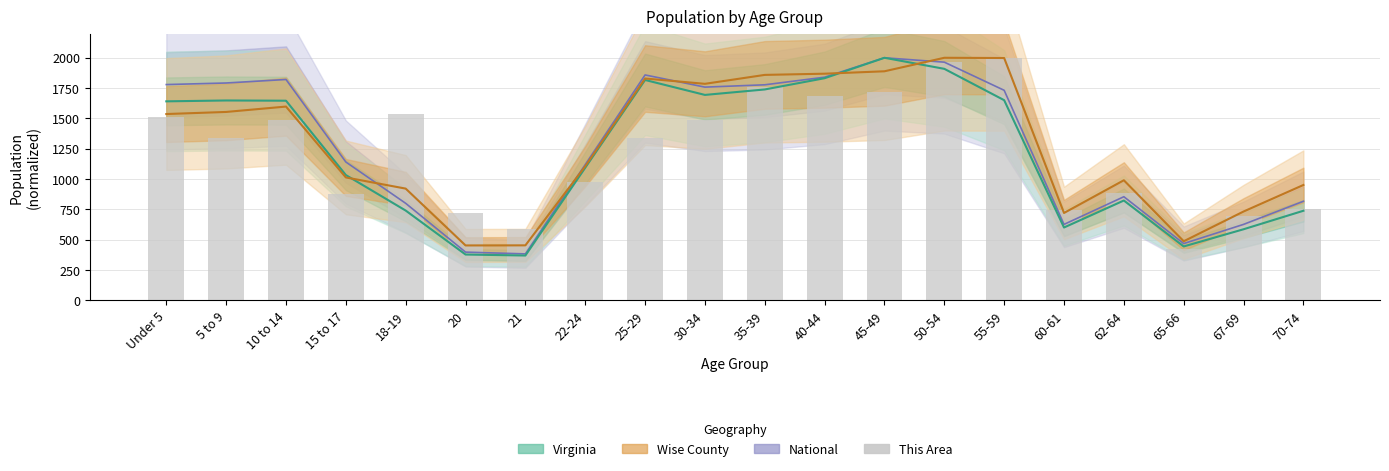

What is the average value?

1224.2